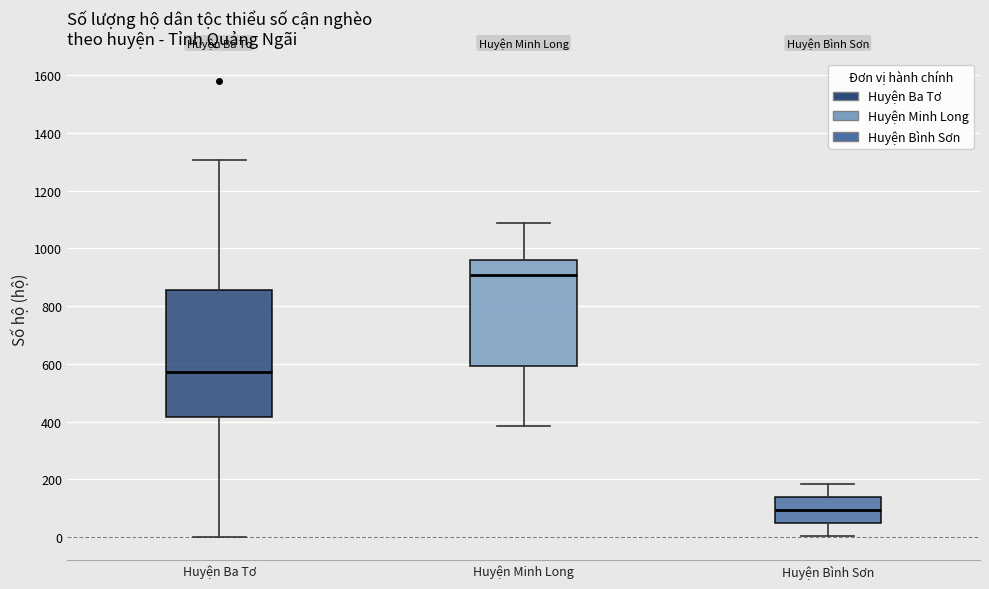

Reading left to right, read every box against the y-axis: the position of its median line, the range the box covers, and the ends of its whiskers. The values are not printed on the chart, so give them approximately, as read against the axis.

Huyện Ba Tơ: median 580, box 420 to 860, whiskers 0 to 1300
Huyện Minh Long: median 900, box 600 to 960, whiskers 380 to 1080
Huyện Bình Sơn: median 100, box 40 to 140, whiskers 0 to 180